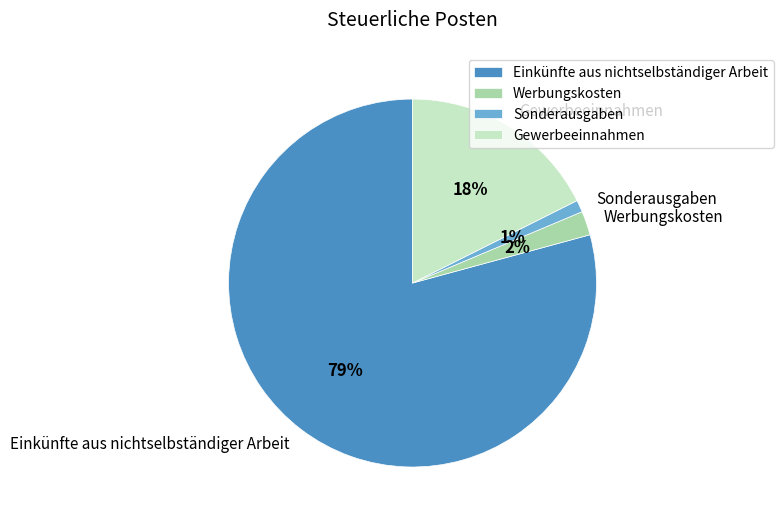

Do Gewerbeeinnahmen and Sonderausgaben together represent more than half of the pie?

No